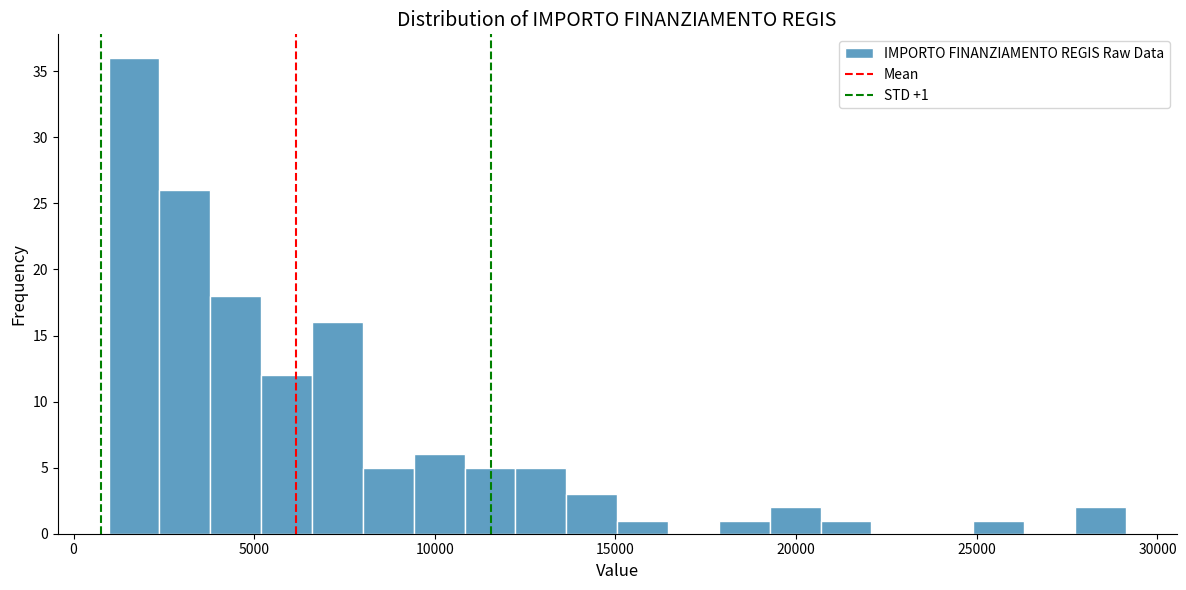

Around what value on the x-axis is the tallest bar? Give the approximate position of its centre, as read against the axis.

1500